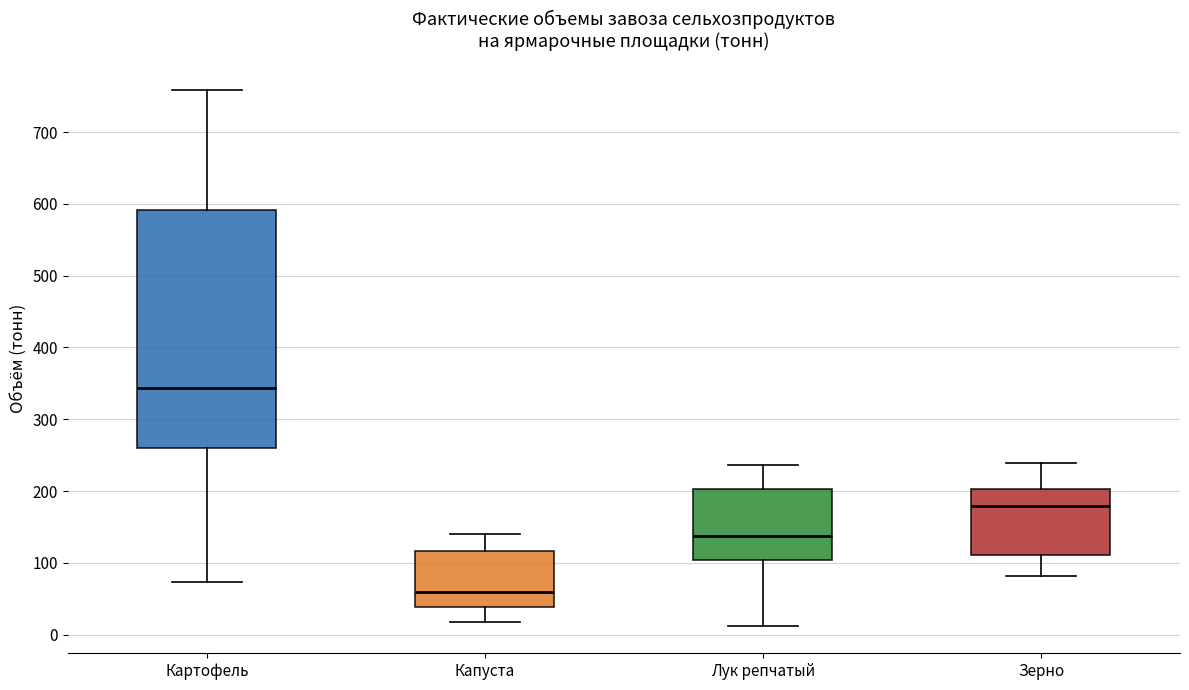

Comparing the boxes themselves (not the whiskers), which one is the tallest?

Картофель